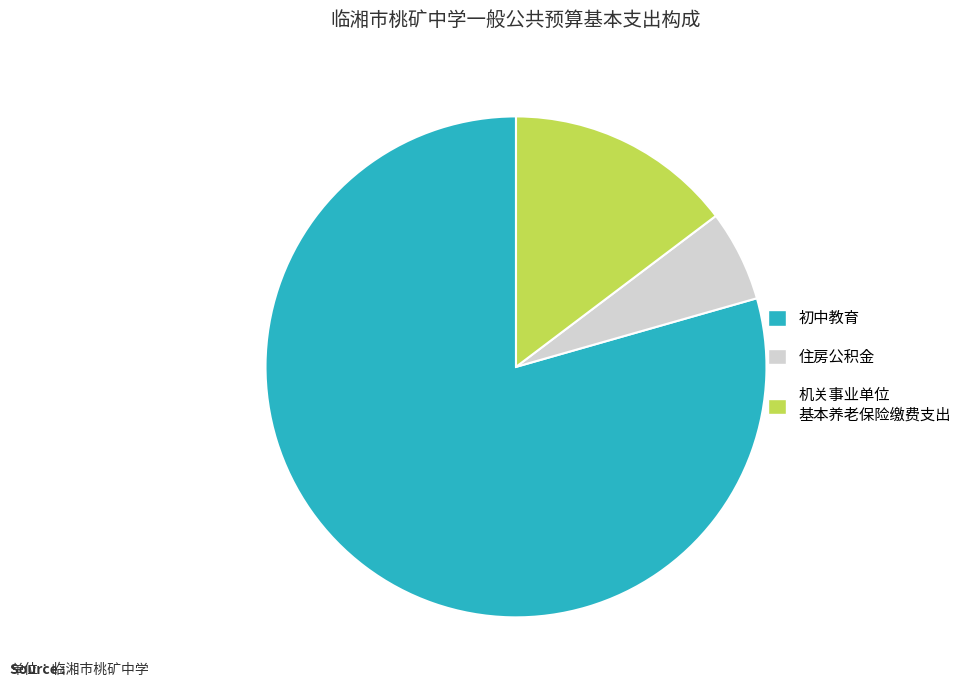

Does any single category account for the majority?

Yes